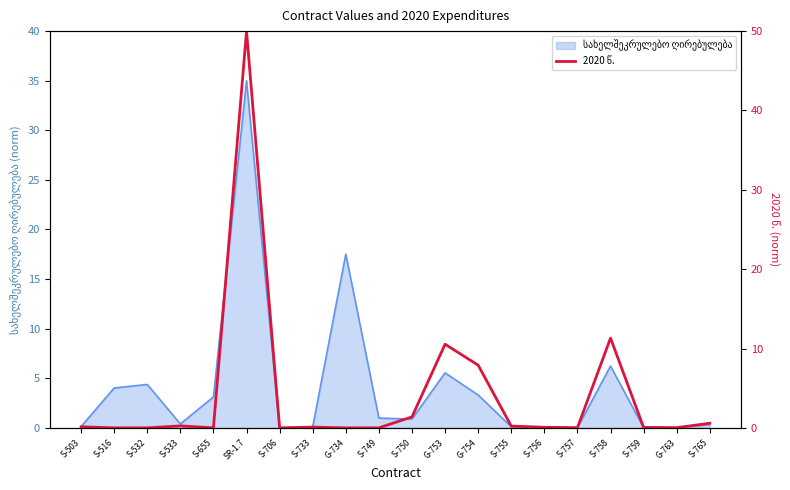

True or false: there are more than 0 points higher than both neighbors.

True